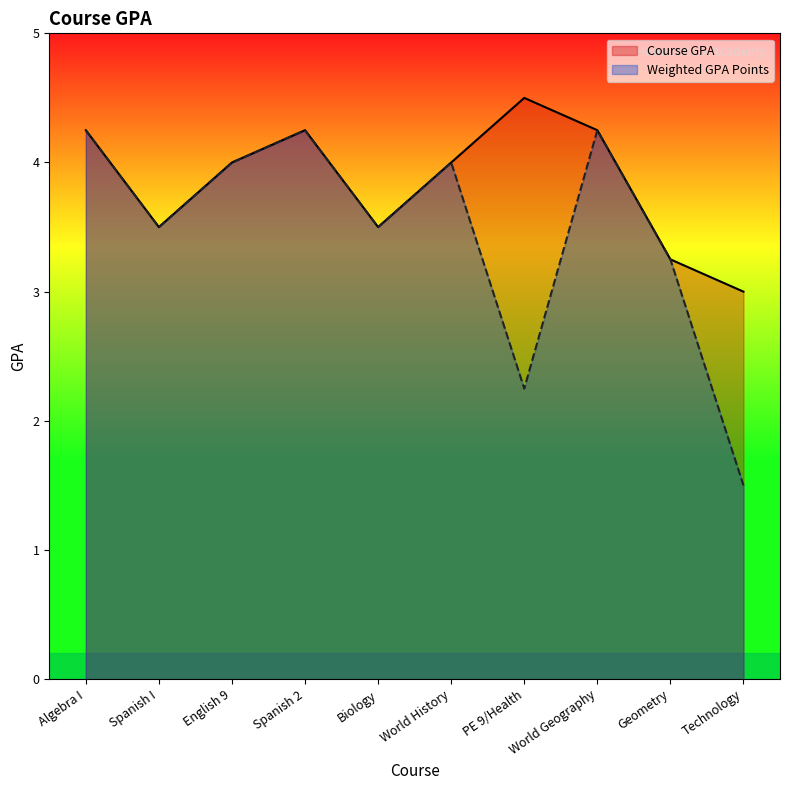

List the labels in order of Weighted GPA Points value, largest first.

Algebra I, Spanish 2, World Geography, English 9, World History, Spanish I, Biology, Geometry, PE 9/Health, Technology